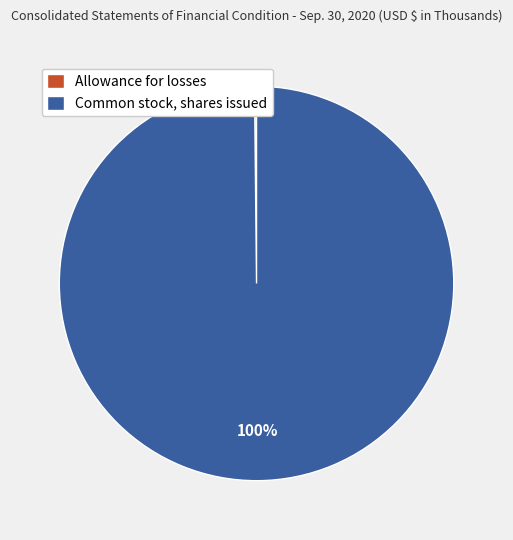

Does Common stock, shares issued represent more than half of the total?

Yes